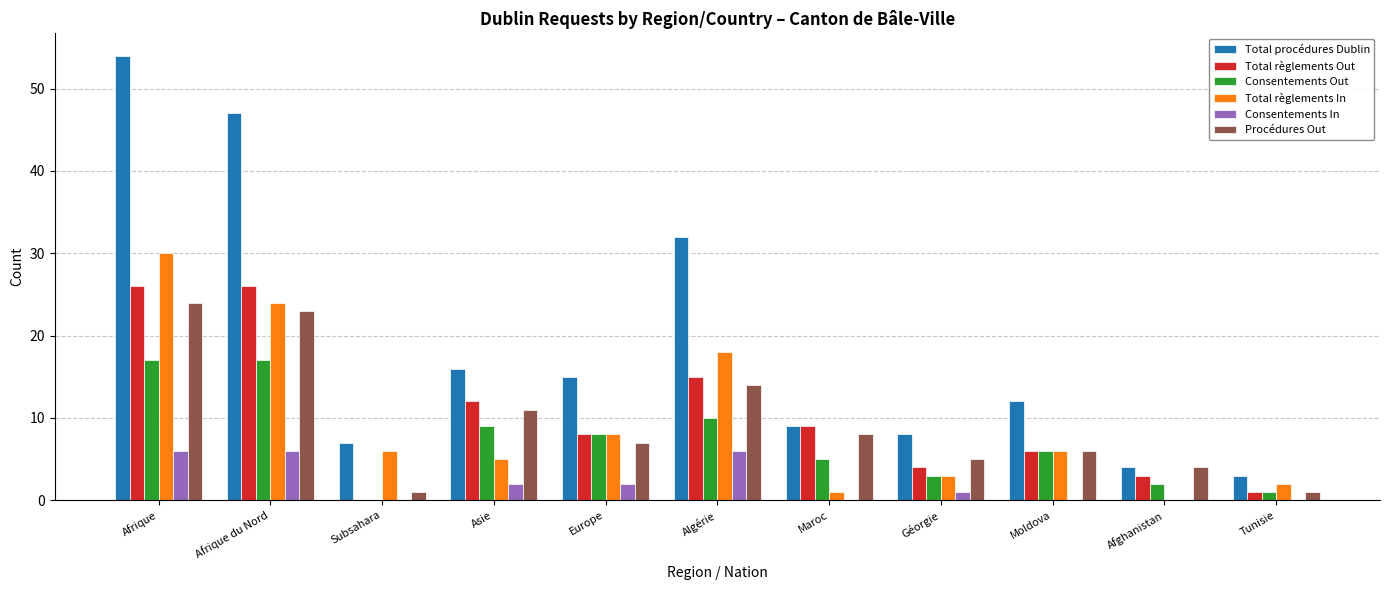

Is it true that Procédures Out equals 1 at Subsahara?

True